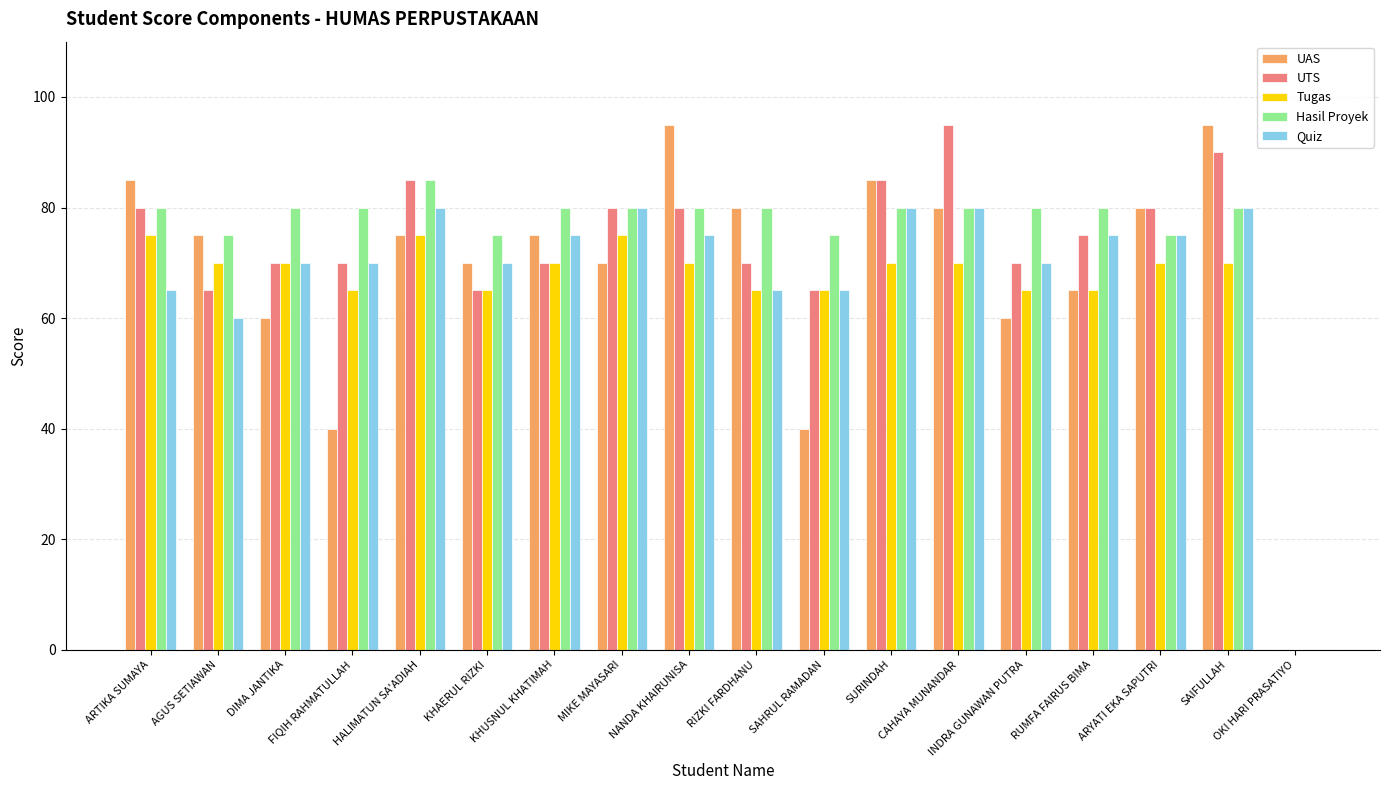

The value of UTS at DIMA JANTIKA is 70. True or false?

True